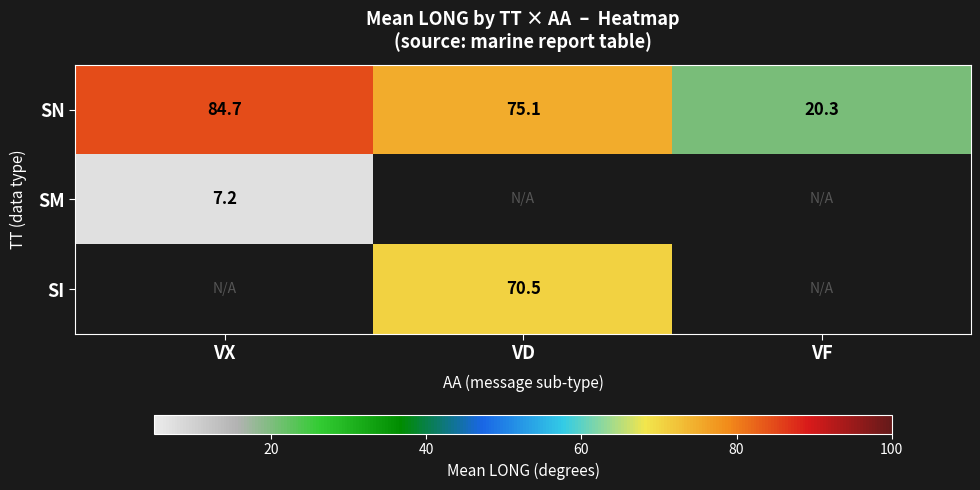

What is the difference between the maximum and second lowest values in the SN series?

9.6